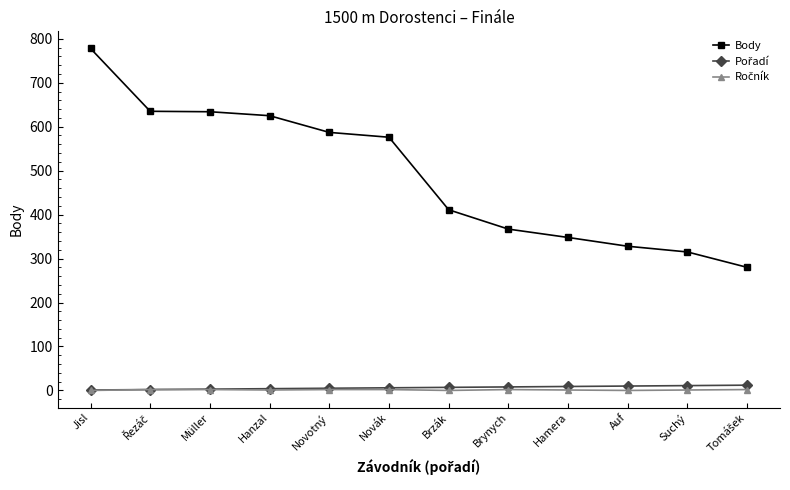

The value of Body at Hamera is 532. True or false?

False